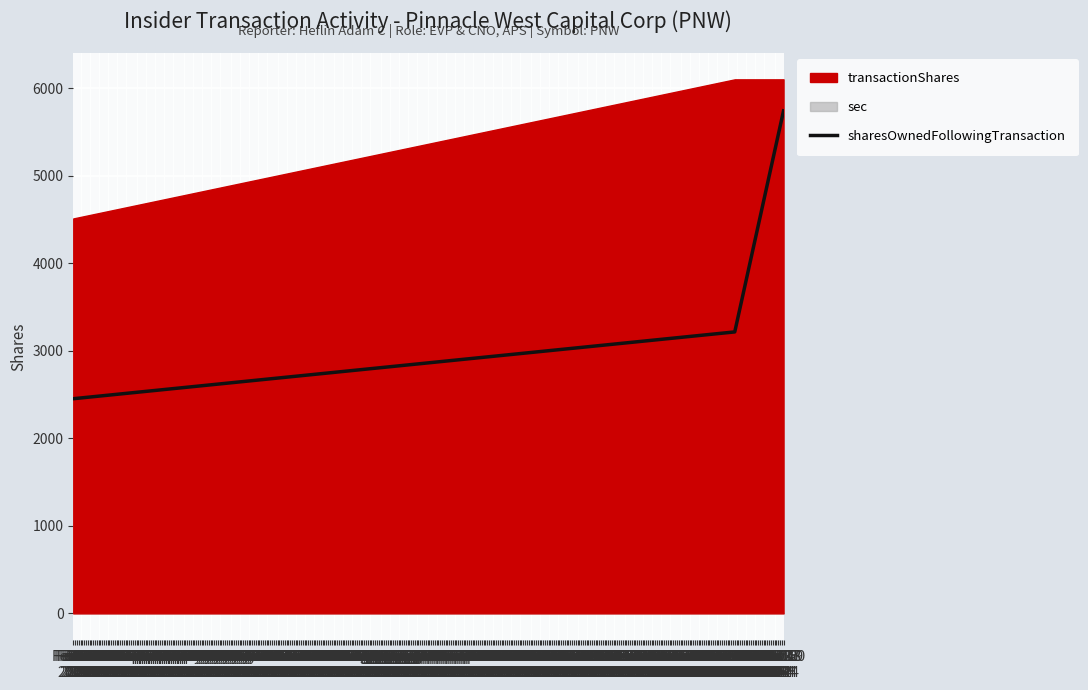

The value at Feb 21
2023 is 532. True or false?

False